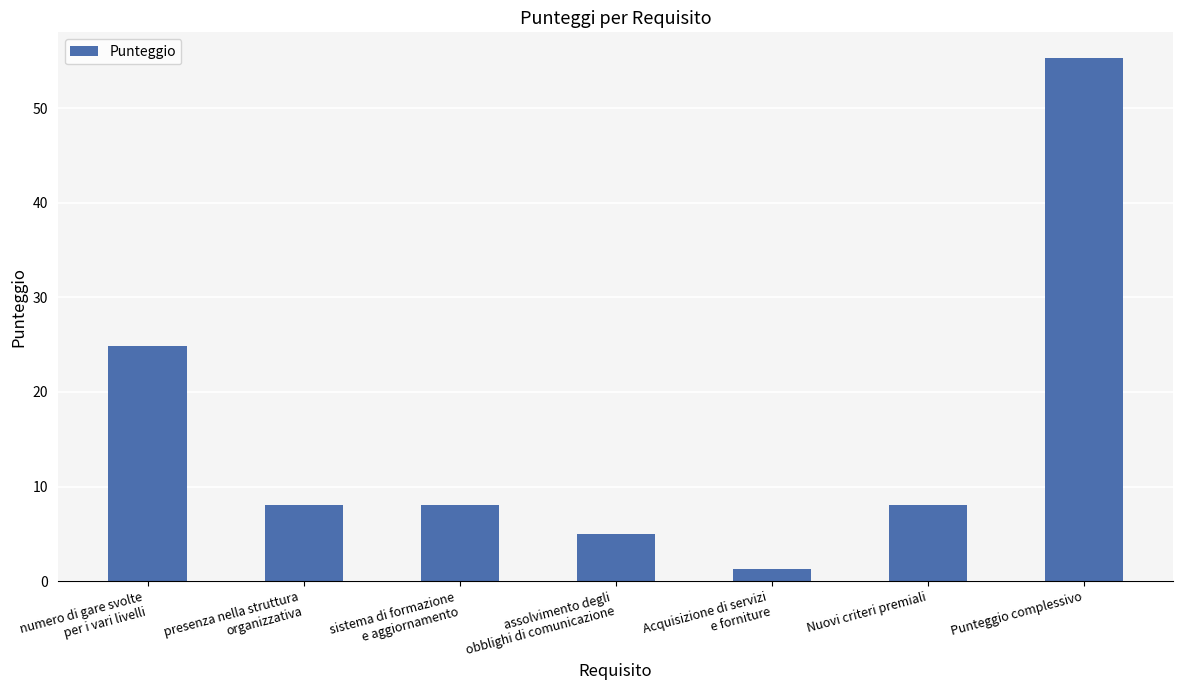

Count the number of categories in the chart.

7